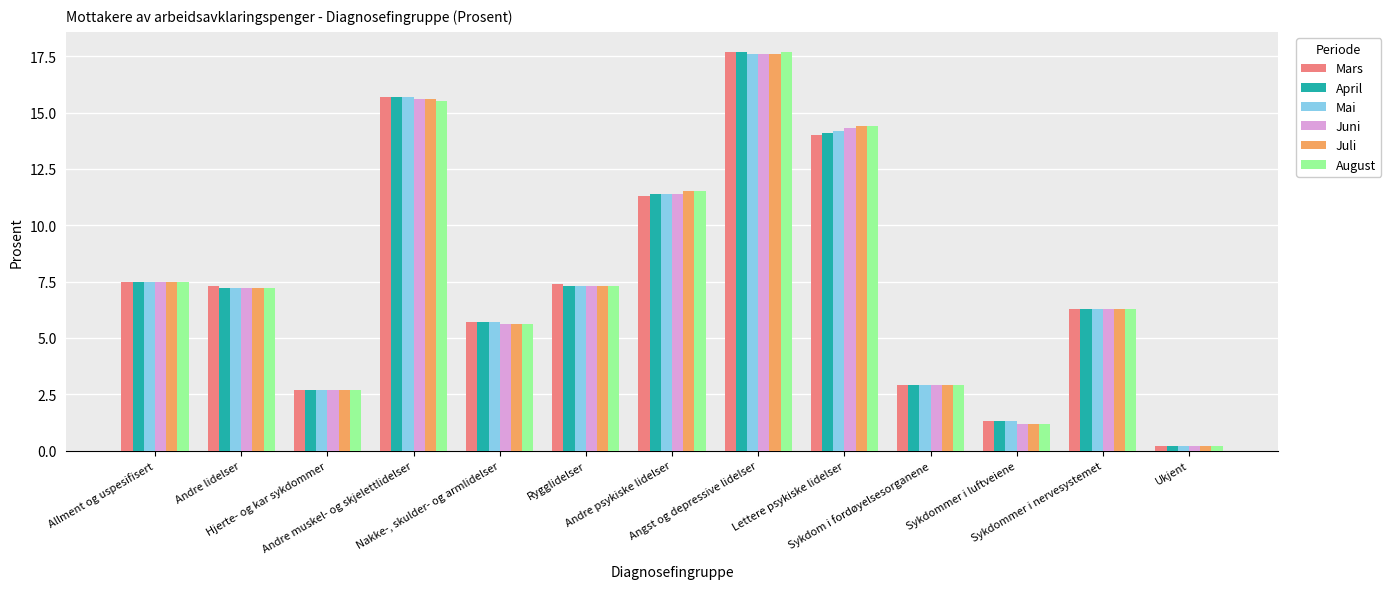

What is the difference between the maximum and second lowest values in the April series?

16.4